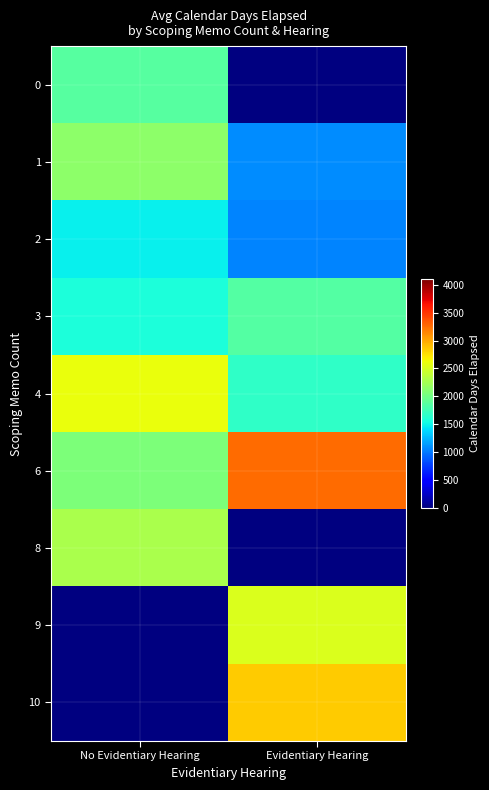

The value of 8 at No Evidentiary Hearing is 2281.0. True or false?

True